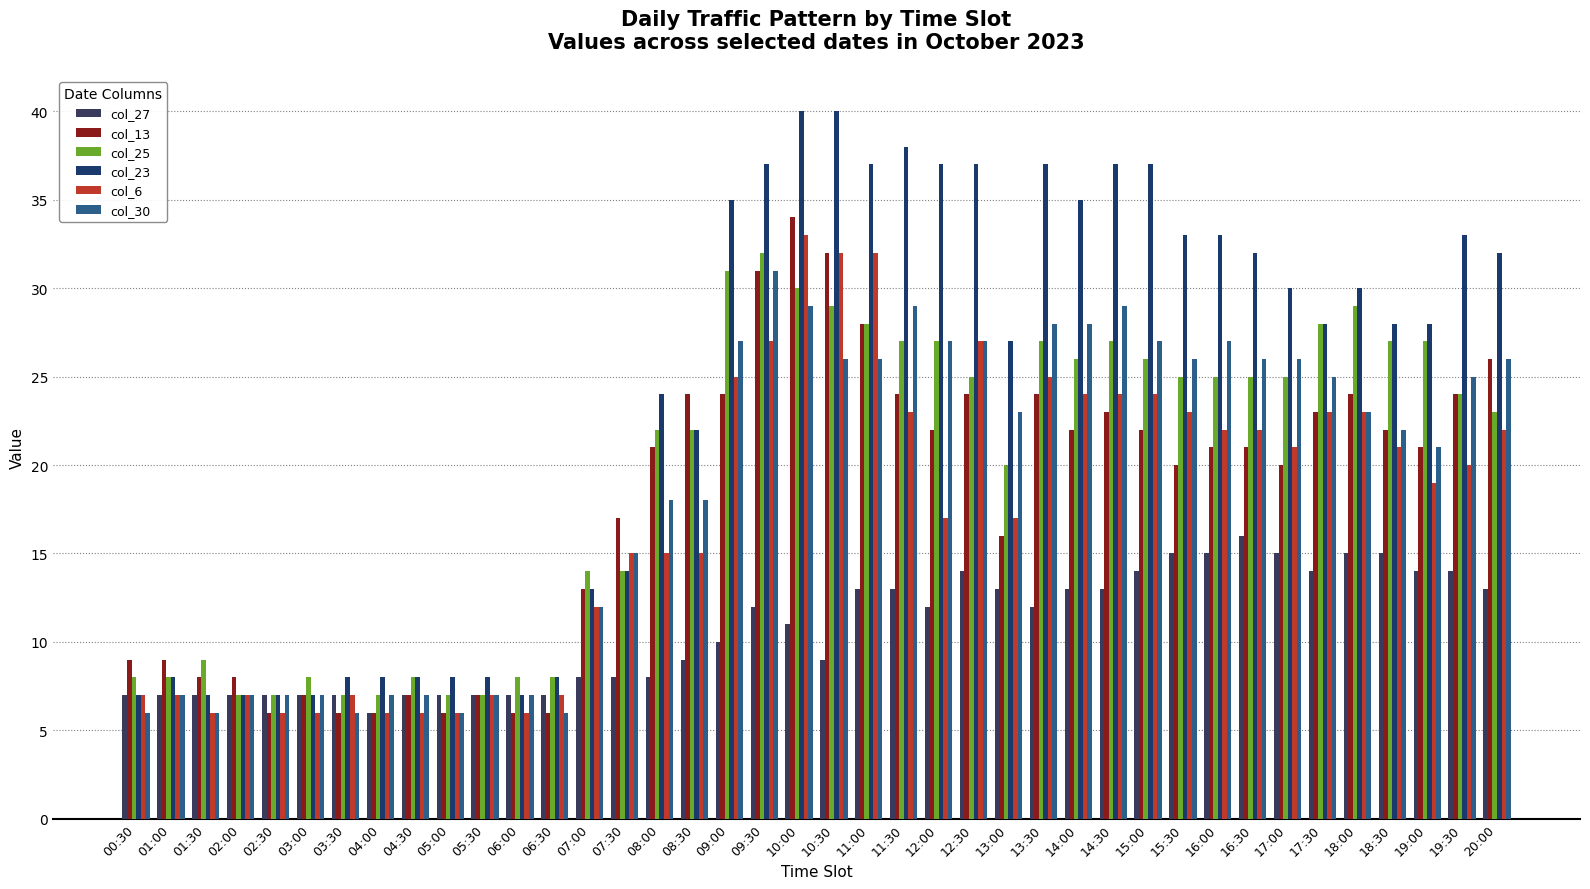

What is the minimum value for col_23?

7